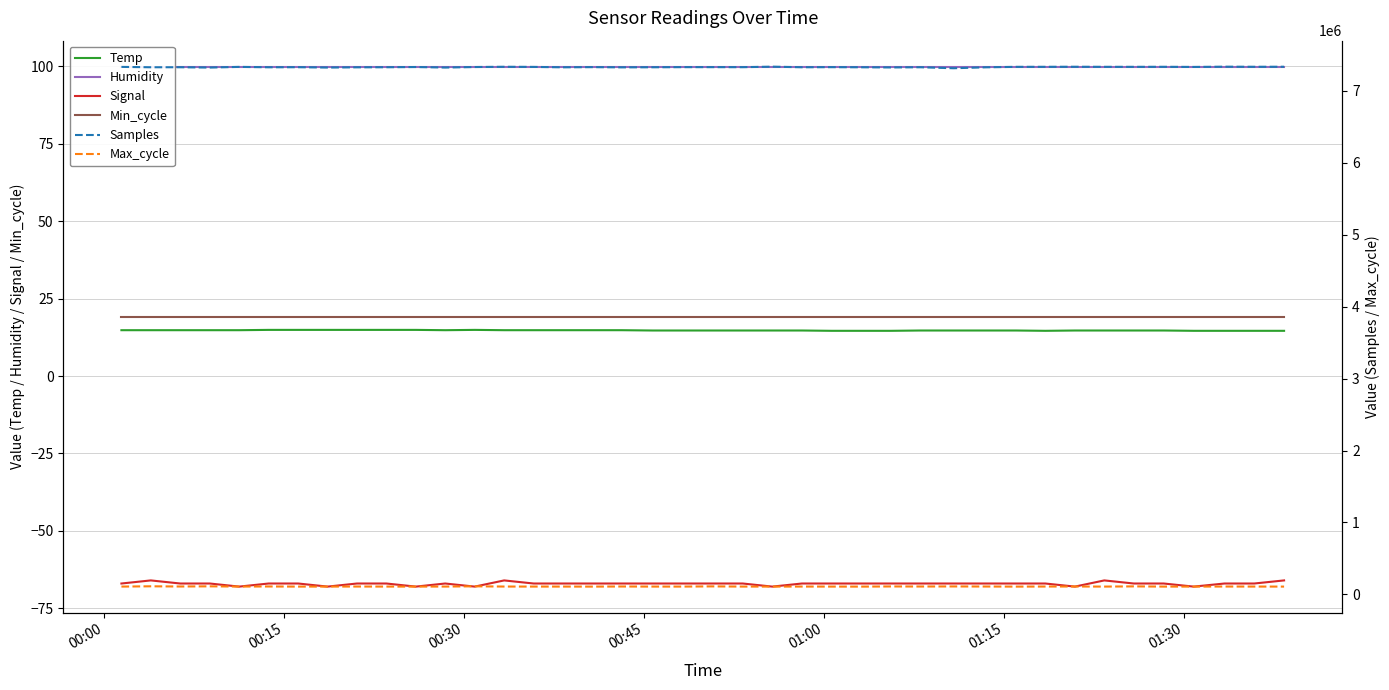

How many values in the Samples series exceed 7329976?

19